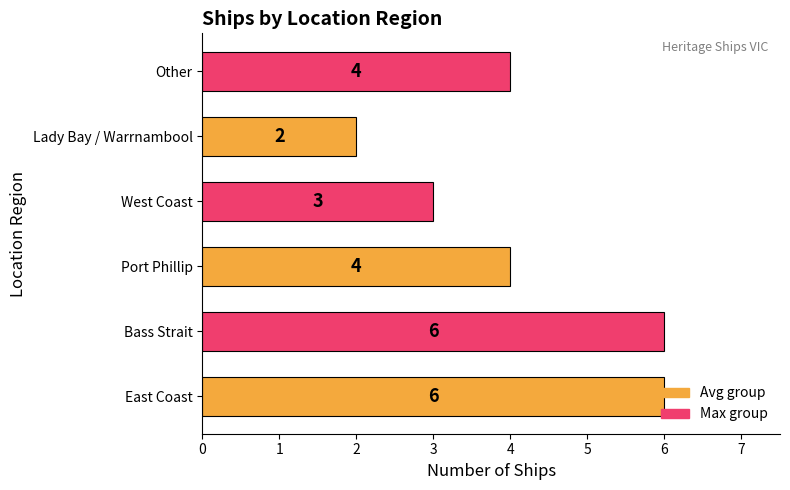

What is the greatest value displayed?

6